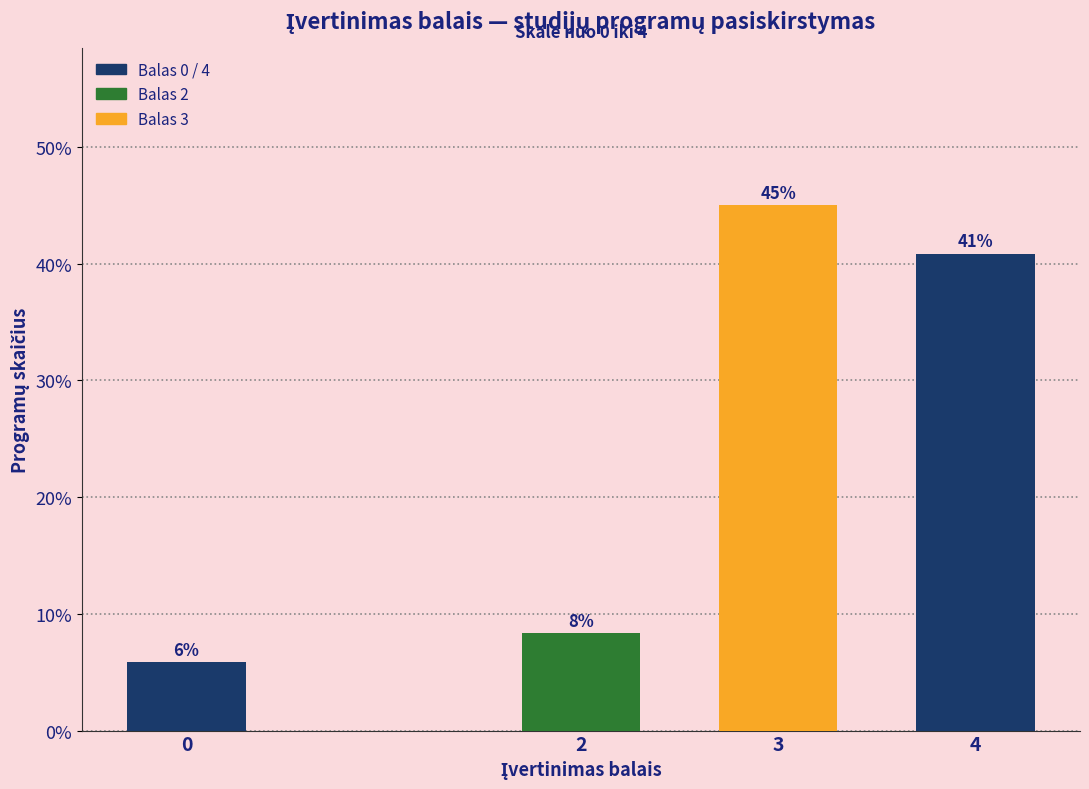

List the labels in order of value, largest first.

3, 4, 2, 0